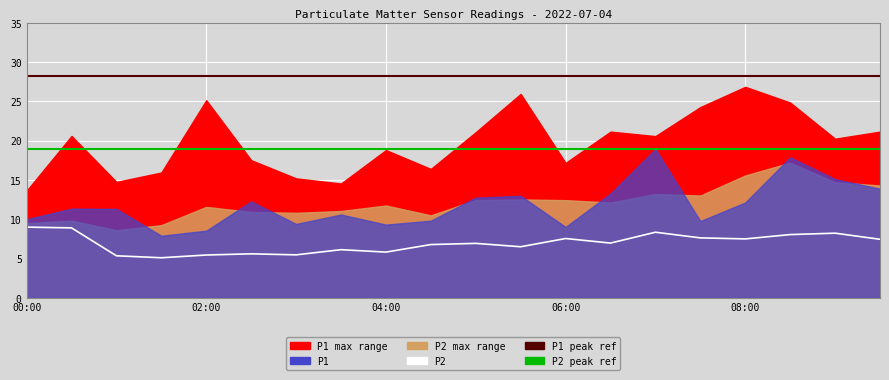

Is it true that P1_upper equals 18.8 at 04:00?

True